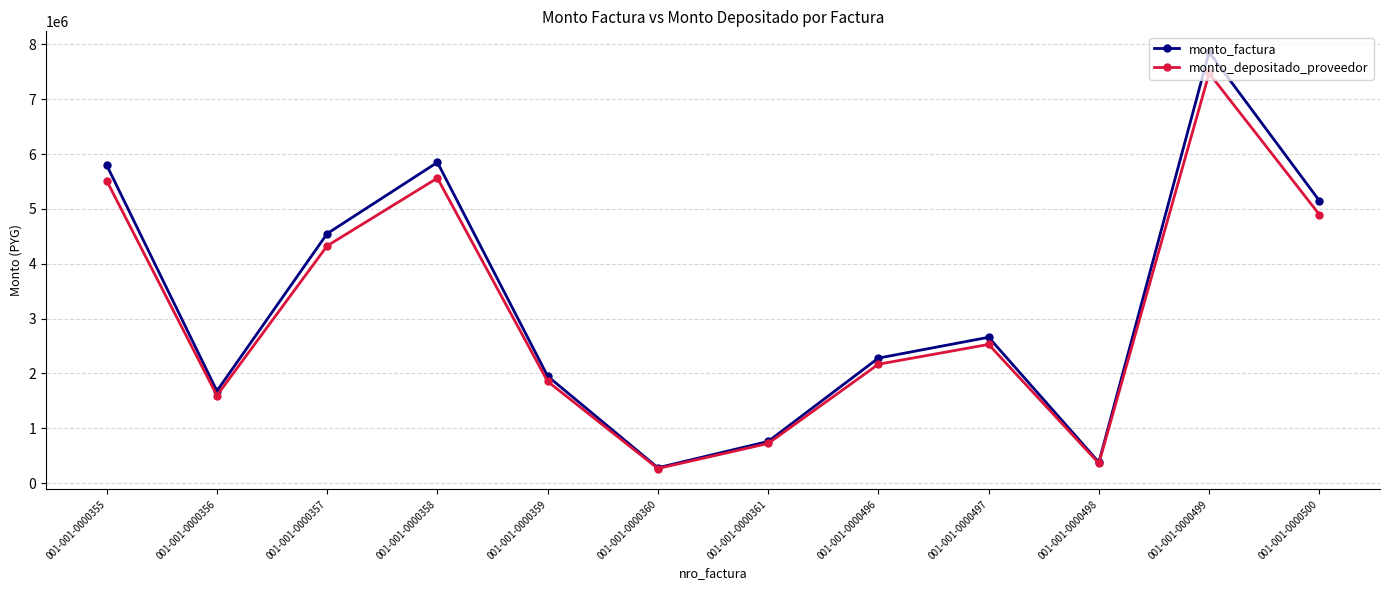

Rank the series by their average value, from highest to lowest.

monto_factura, monto_depositado_proveedor